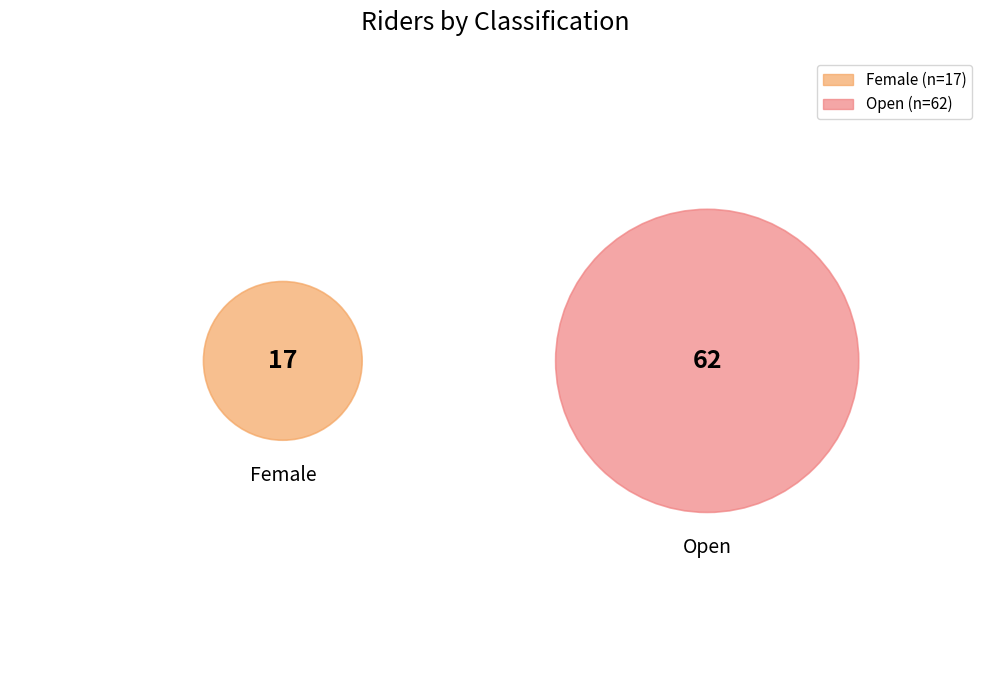

To the nearest percent, what is the combined percentage of Female and Open?

100%